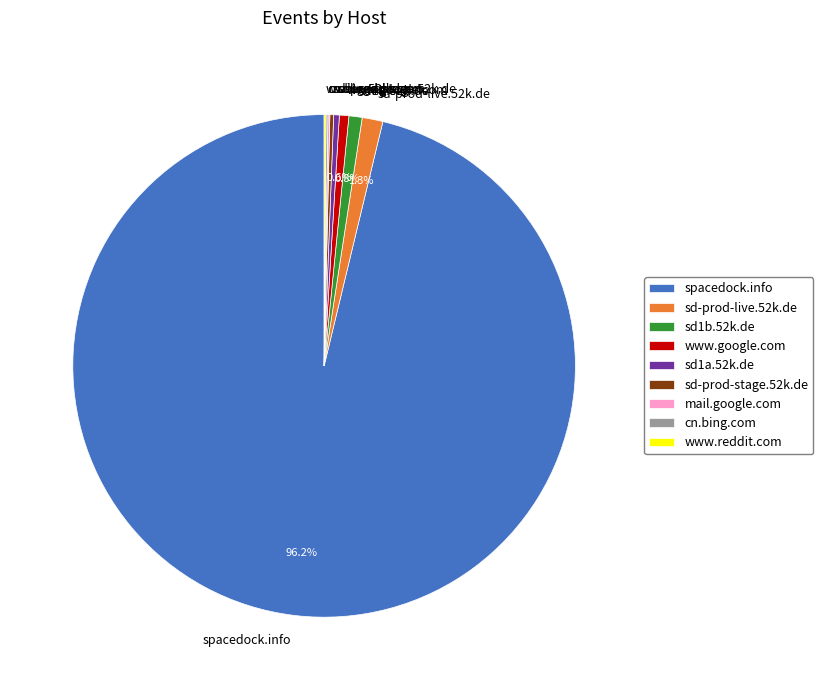

Which category accounts for the majority?

spacedock.info